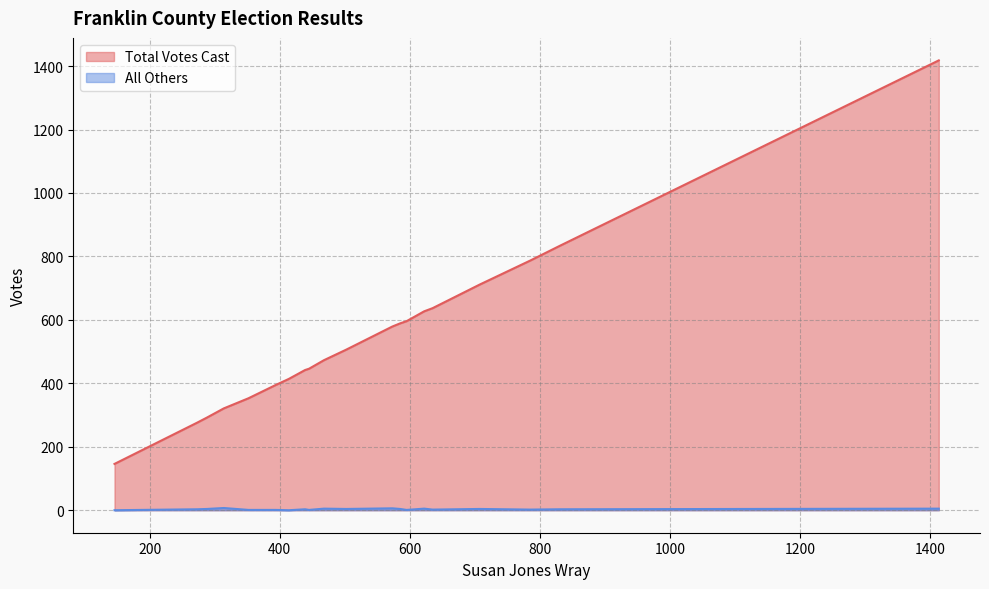

At 102 - Burnt Chimney, list the series in order from largest to smallest.

Total Votes Cast, All Others